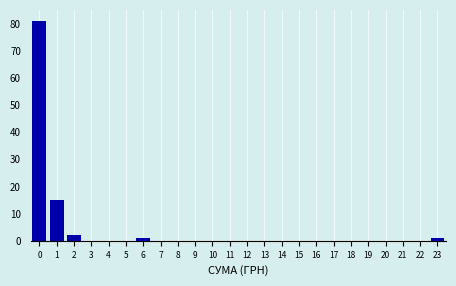

Reading left to right, extract all data points from this chart.

0=81	1=15	2=2	3=0	4=0	5=0	6=1	7=0	8=0	9=0	10=0	11=0	12=0	13=0	14=0	15=0	16=0	17=0	18=0	19=0	20=0	21=0	22=0	23=1